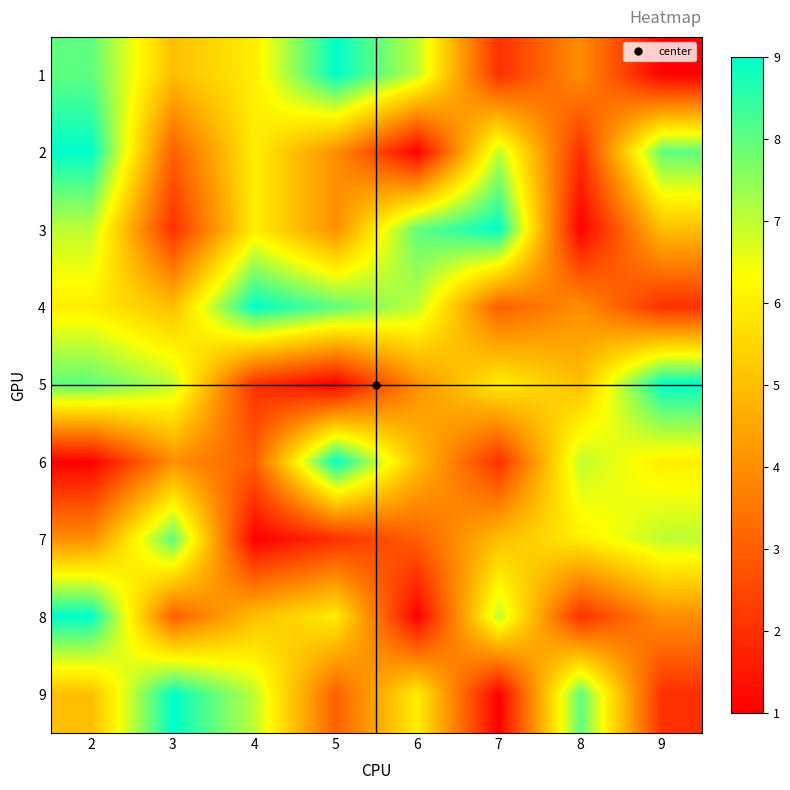

Rank the series at 4 from lowest to highest value.

7, 5, 6, 8, 1, 2, 3, 9, 4